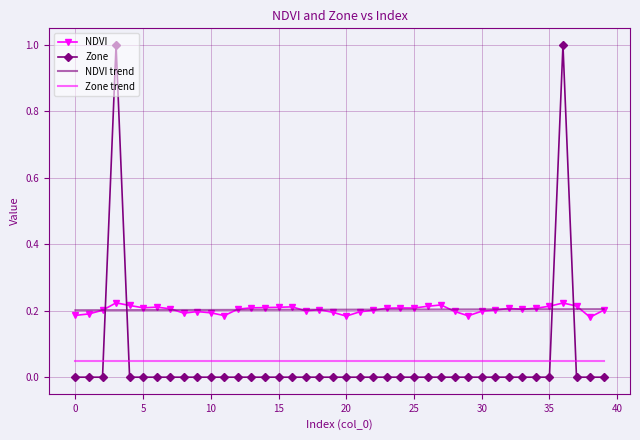

Which series has the widest spread of values?

Zone